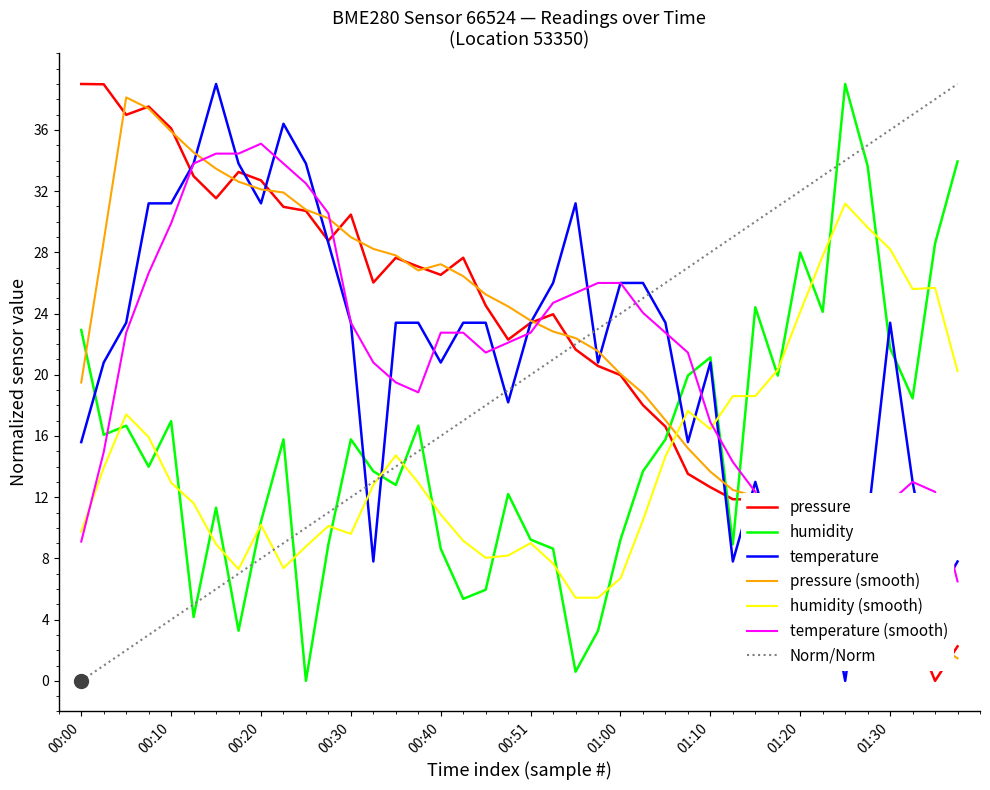

Is the value of pressure at 00:53 greater than the value of humidity at 01:33?

Yes